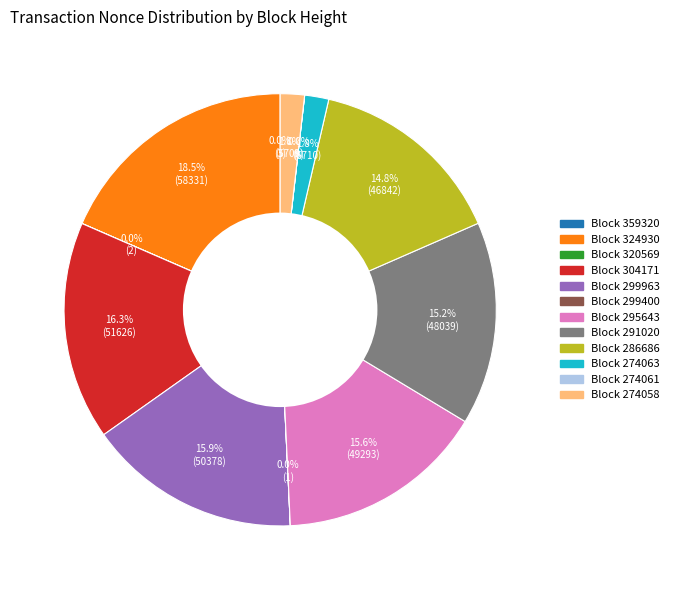

Is there a majority slice in this chart?

No